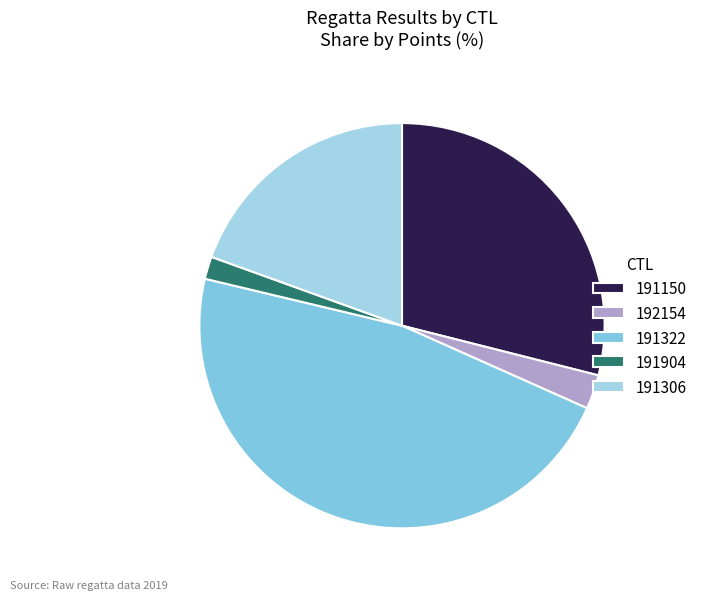

Rank the categories by value from lowest to highest.

191904, 192154, 191306, 191150, 191322